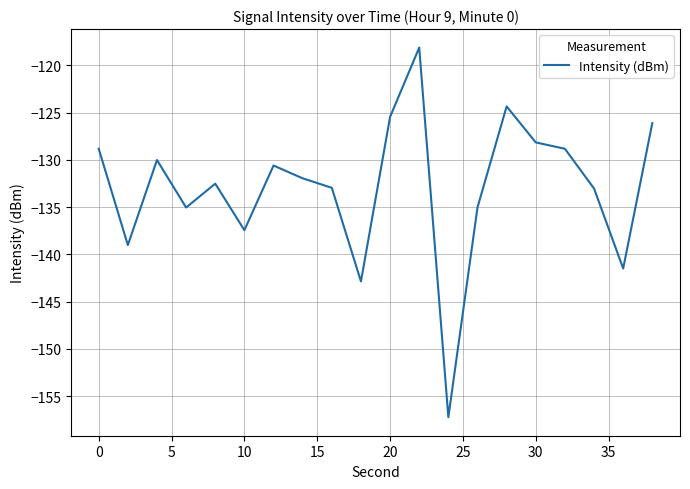

What is the minimum value shown in the chart?

-157.2